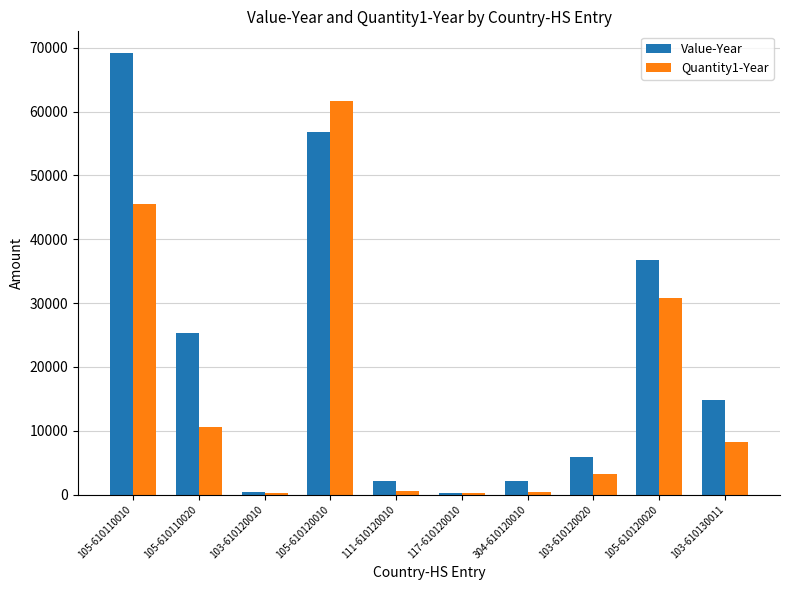

What is the total value across all series at 304-610120010?

2508